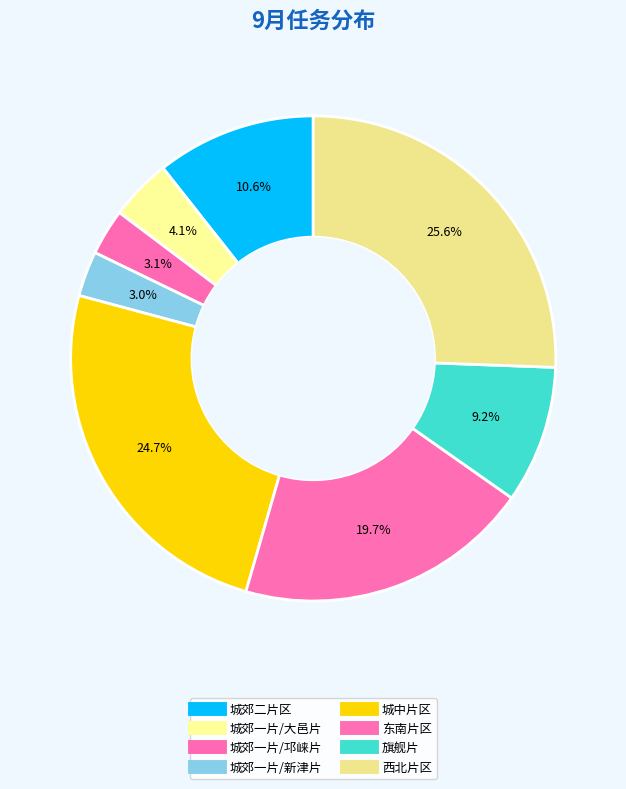

To the nearest percent, what is the combined percentage of 旗舰片 and 西北片区?

35%